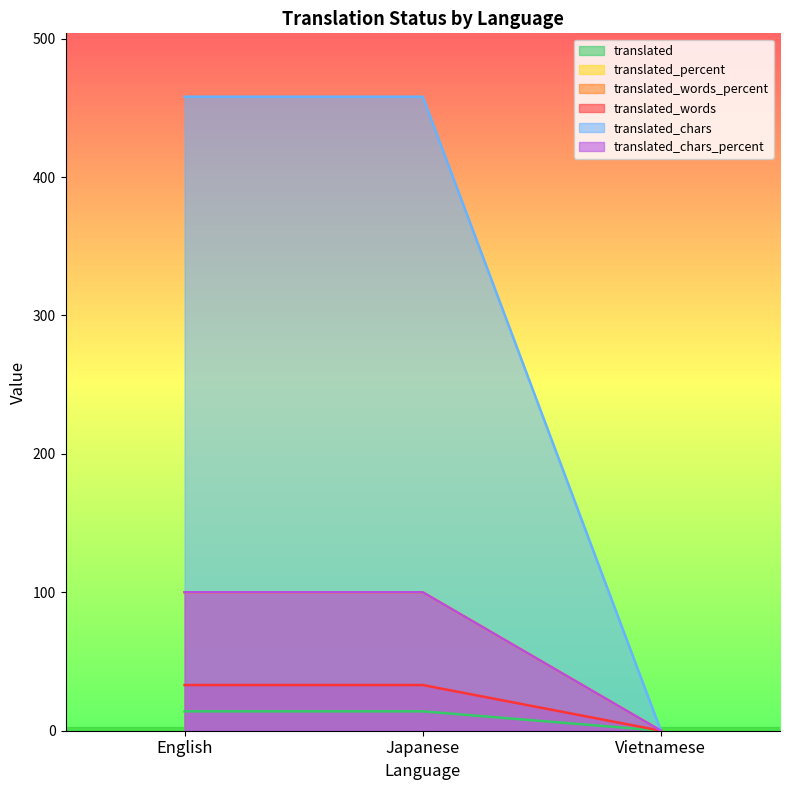

What is the label of the 3rd point from the right?

English